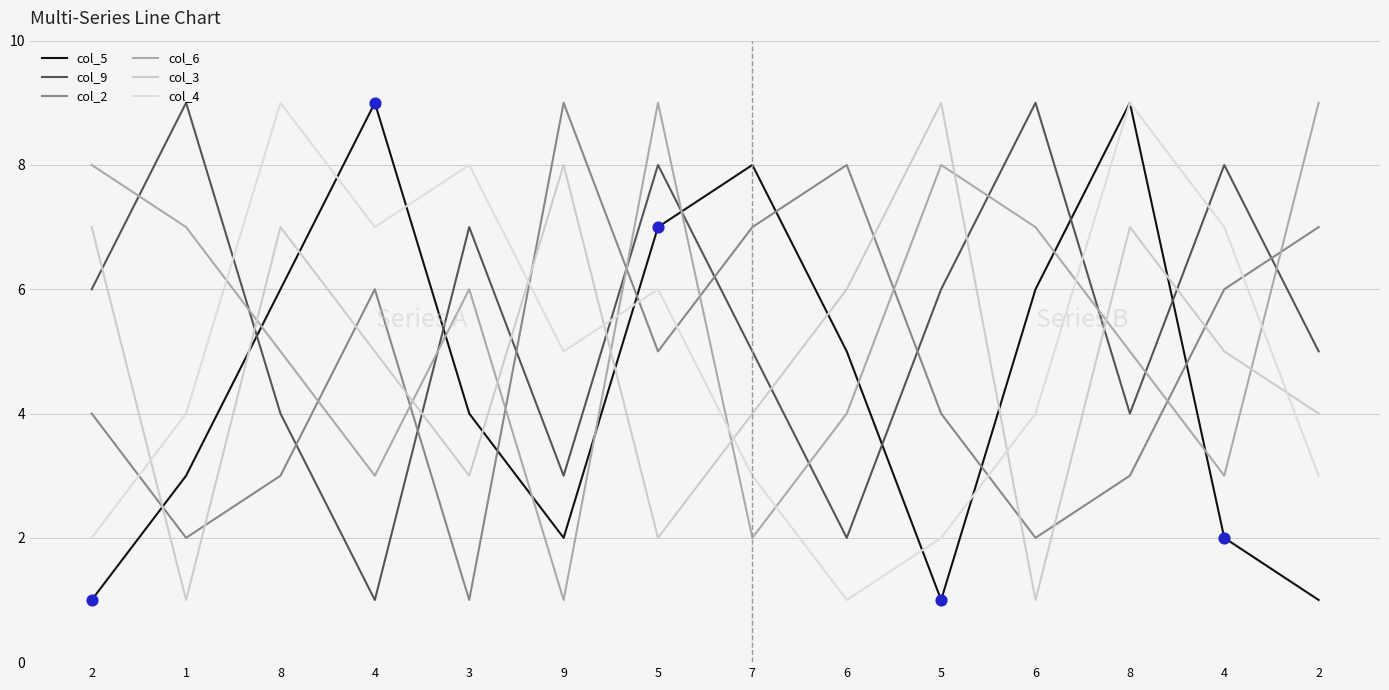

At how many categories does at least one series exceed 5?

14